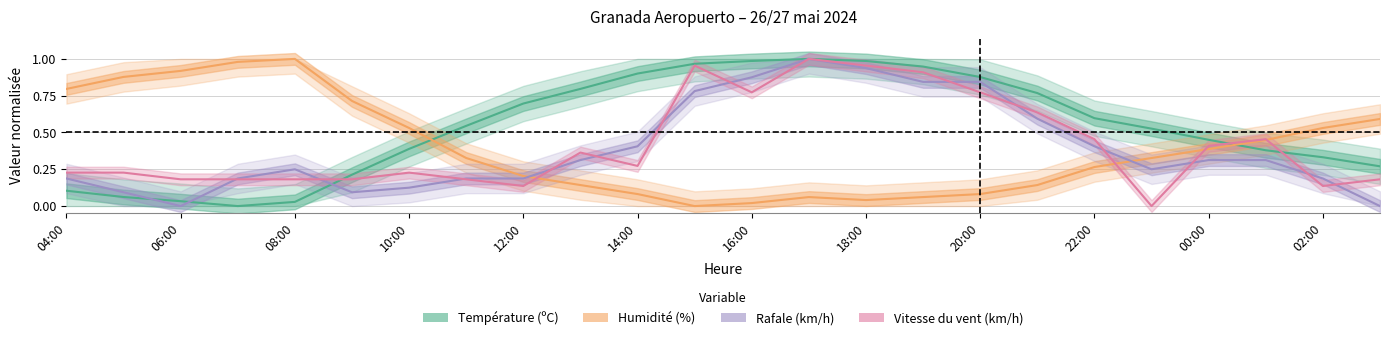

What is the average value of the Température (ºC) series?

0.5